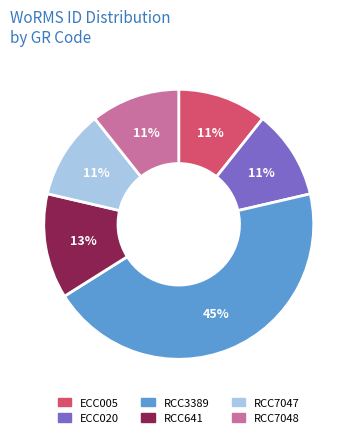

Which has a higher value, RCC3389 or ECC005?

RCC3389